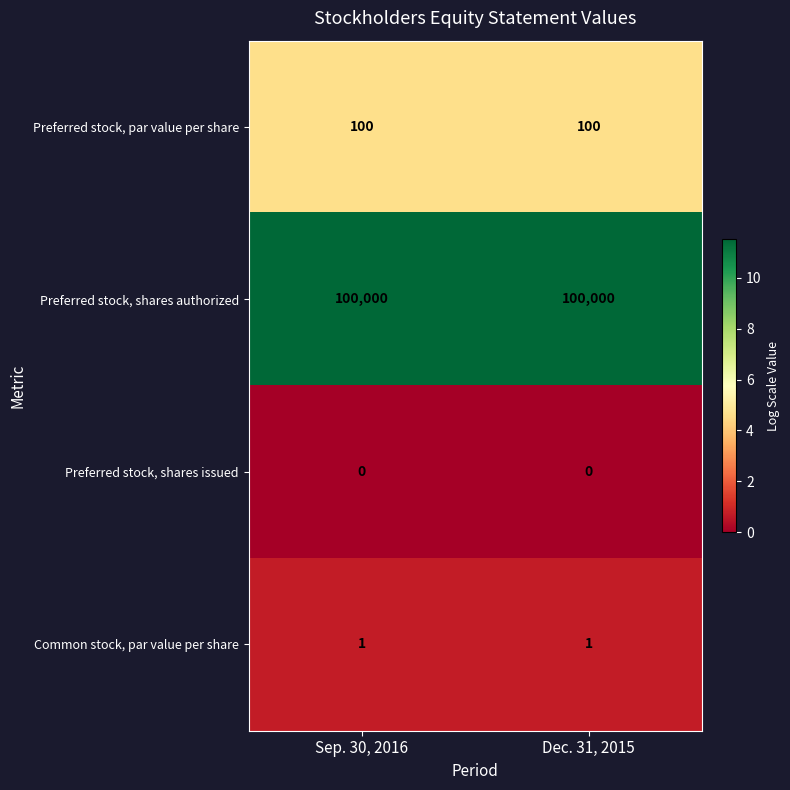

What is the total value across all series at Dec. 31, 2015?

100101